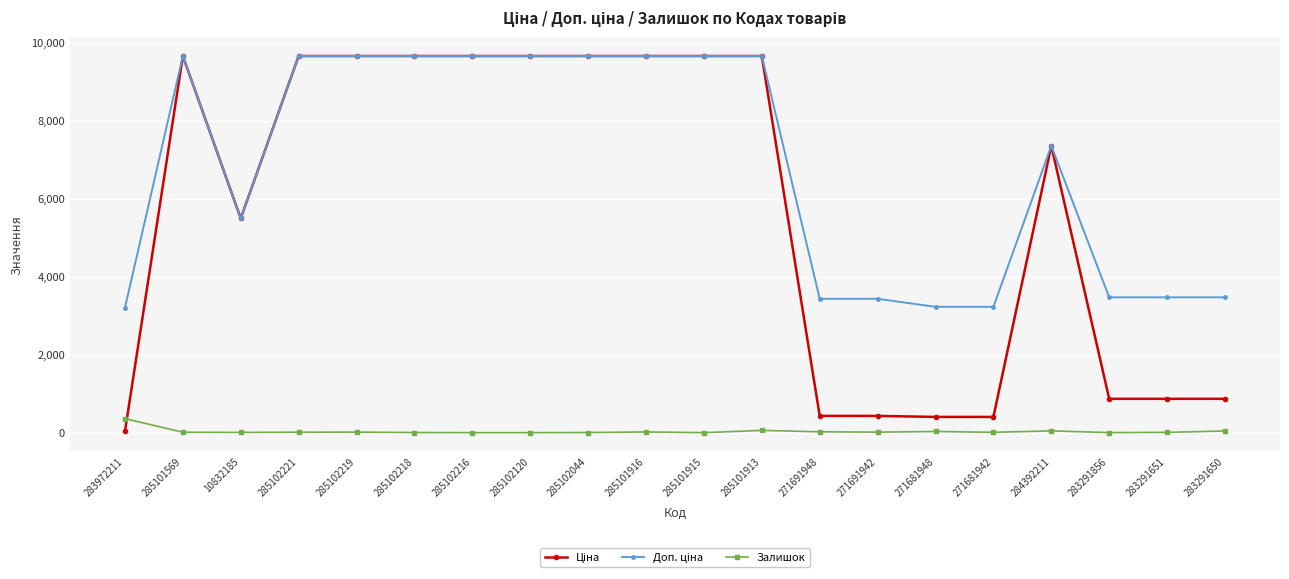

What is the greatest value displayed?

9664.7